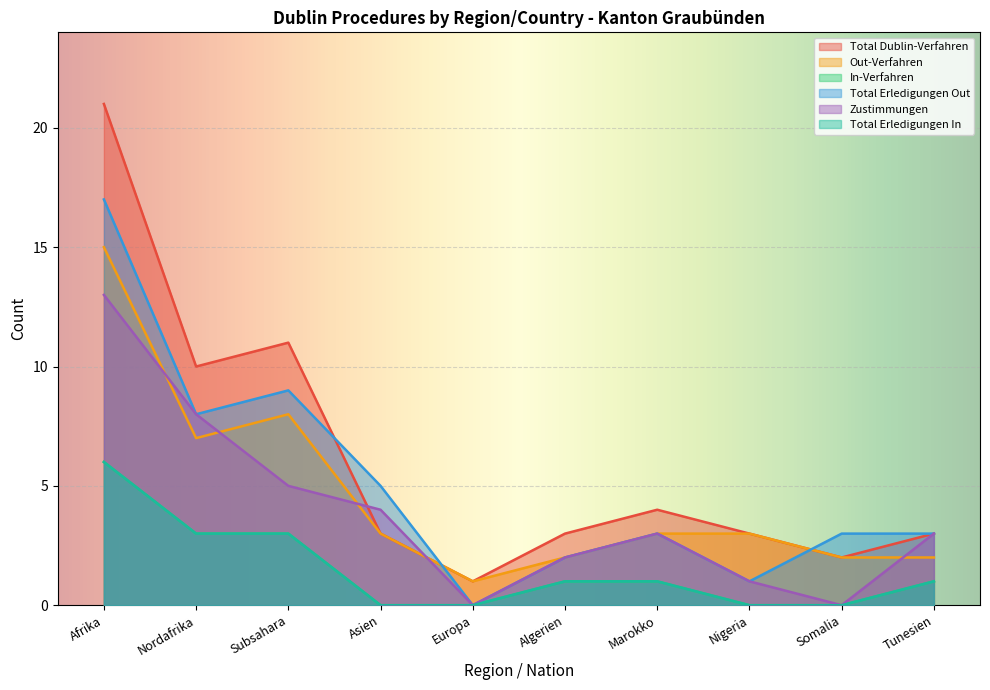

The value of Out-Verfahren at Nordafrika is 7. True or false?

True